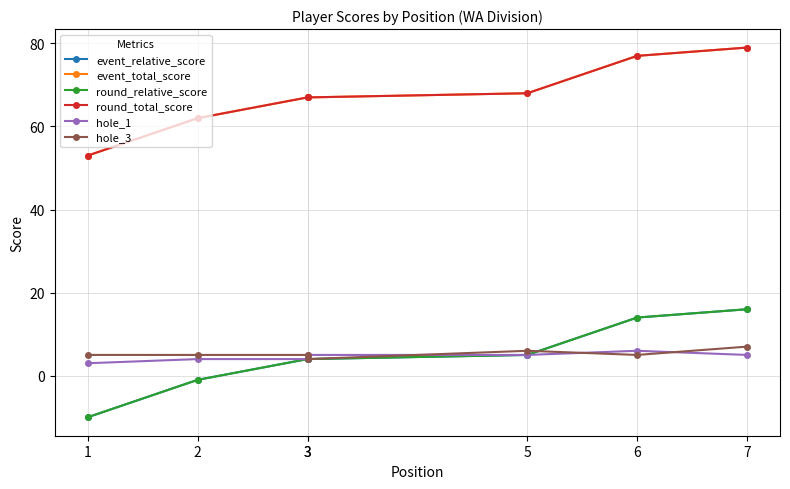

True or false: event_total_score has more than 2 interior local peaks.

False